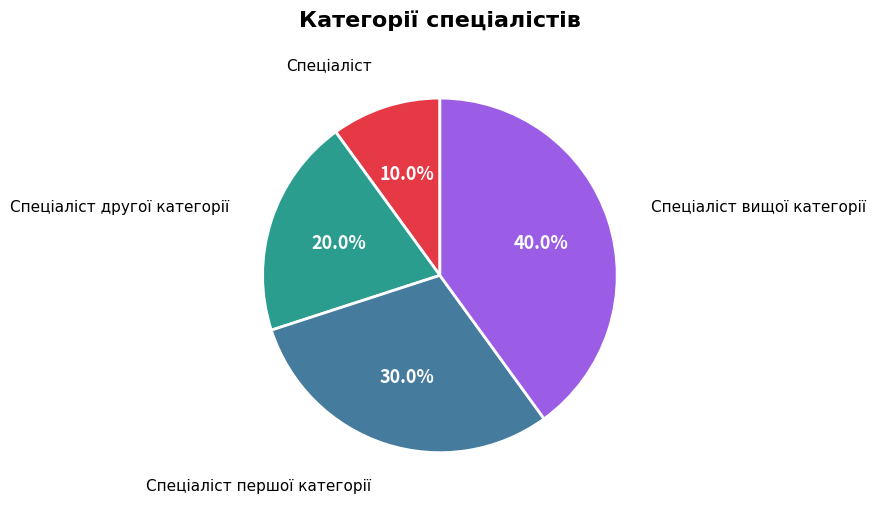

Is there any slice that represents more than half of the pie?

No